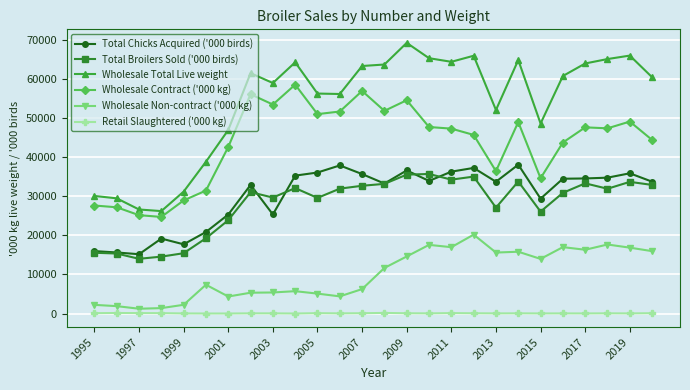

How many lines are shown in the chart?

6